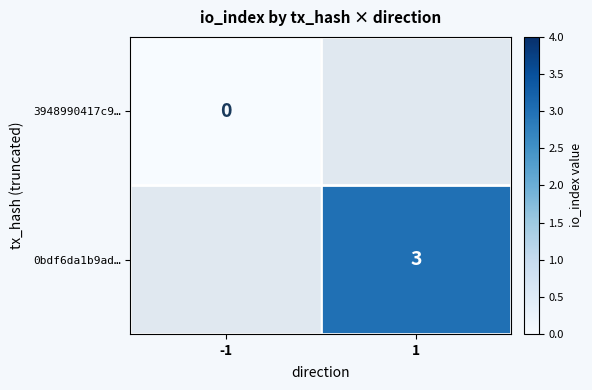

Is the value of 3948990417c9… at -1 greater than the value of 0bdf6da1b9ad… at 1?

No